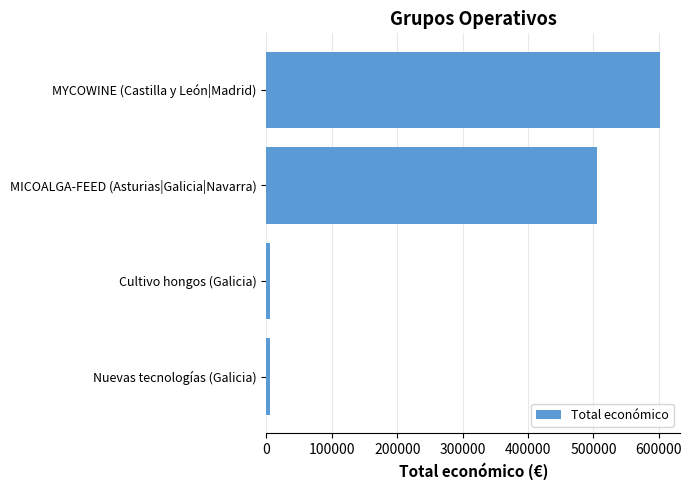

Between Nuevas tecnologías (Galicia) and MICOALGA-FEED (Asturias|Galicia|Navarra), which is larger?

MICOALGA-FEED (Asturias|Galicia|Navarra)